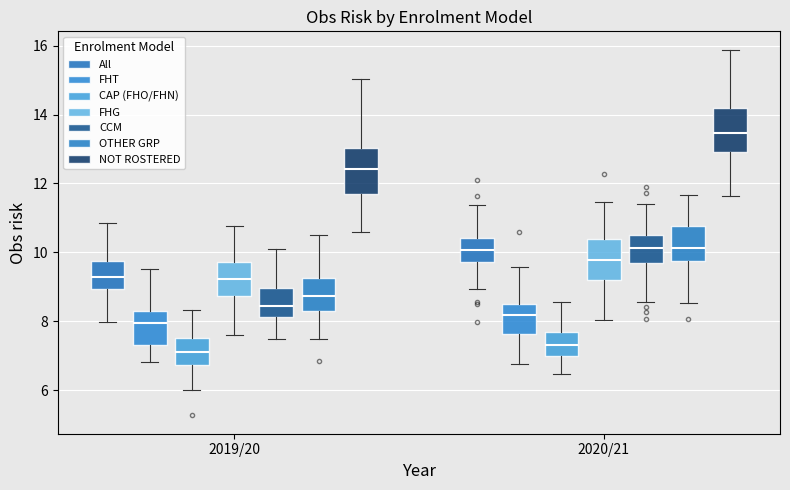

Where does the lower whisker of the box for 2020/21 (NOT ROSTERED) end on the y-axis? The values are not printed on the chart, so give them approximately, as read against the axis.

11.6